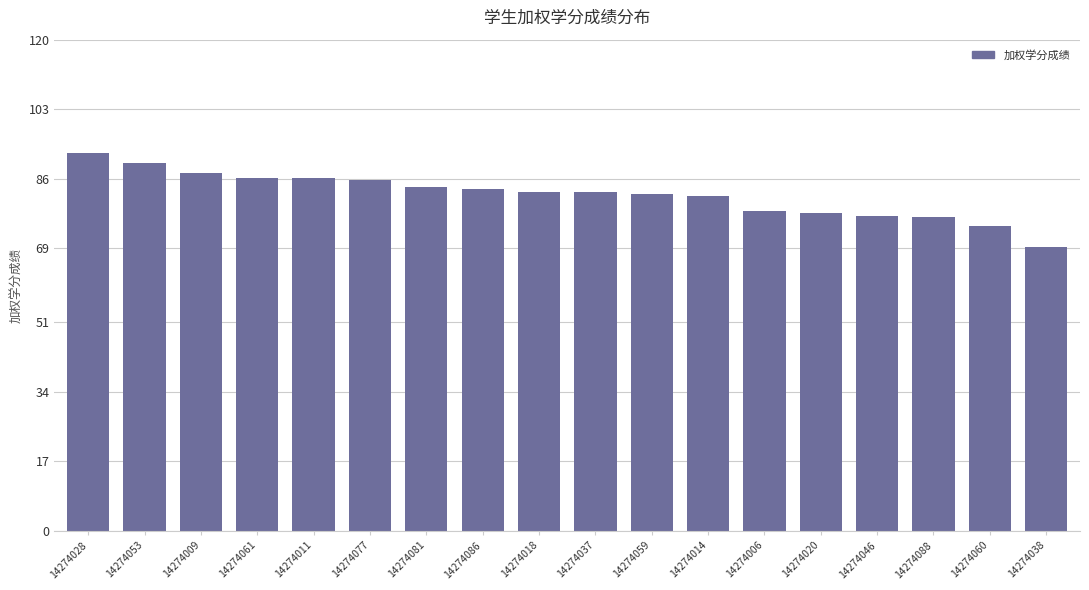

What is the change in value from 14274009 to 14274046?

-10.5